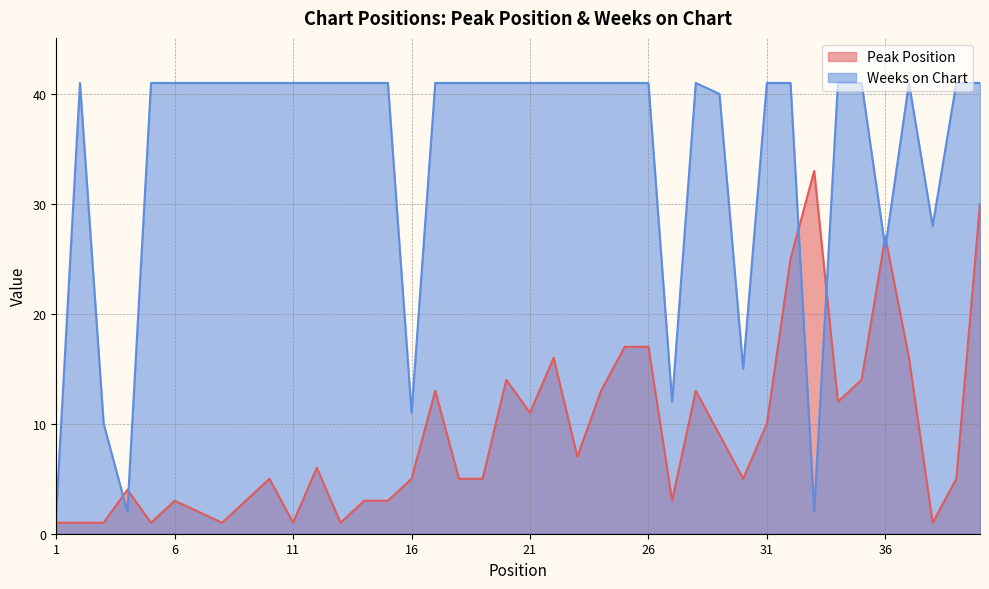

At which label does Peak Position reach its peak?

33